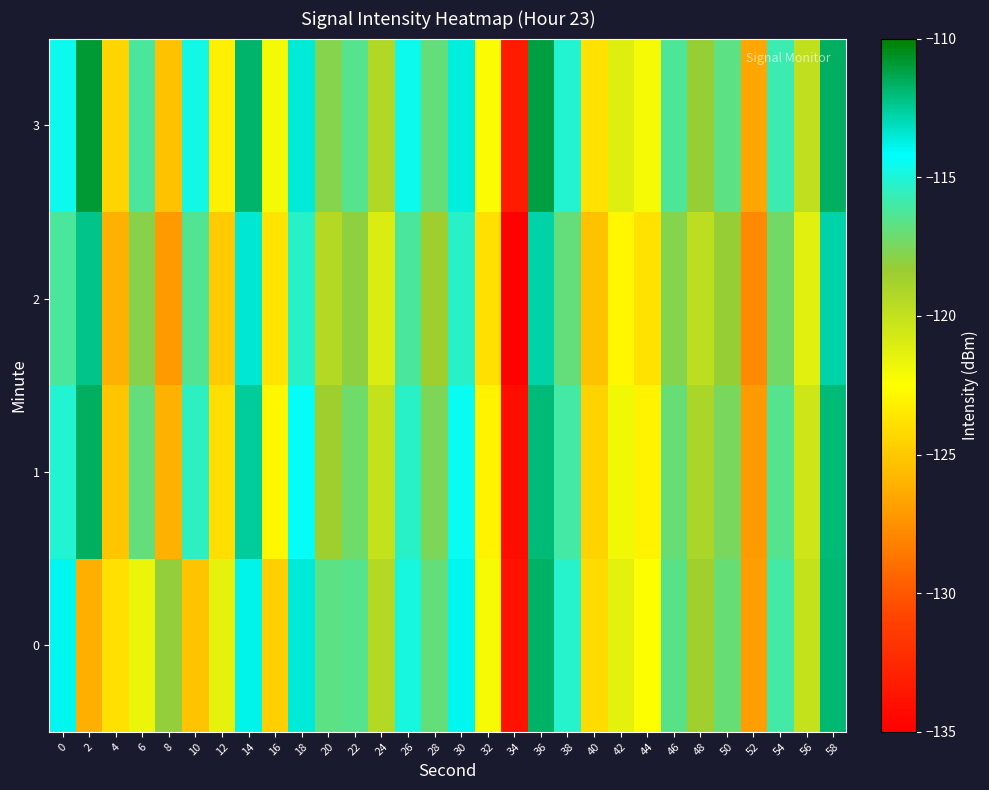

Which series has the largest range (max minus min)?

2